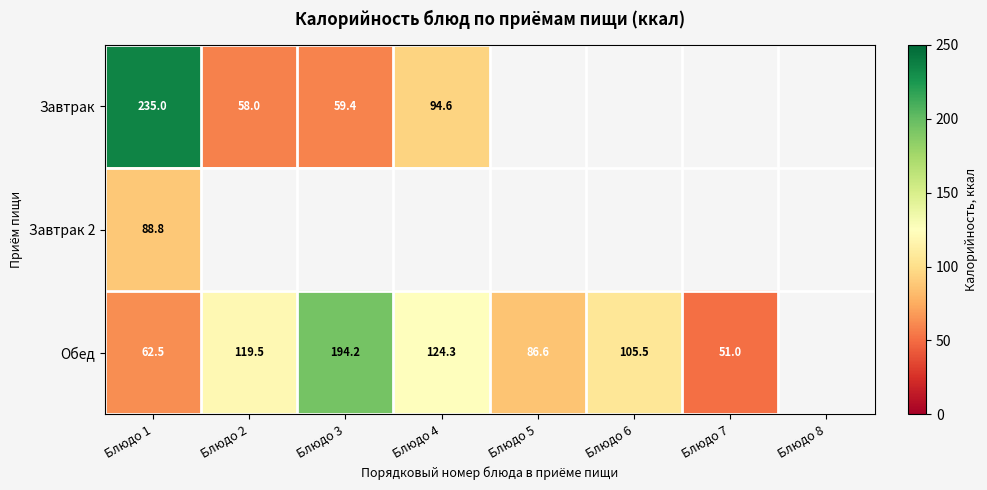

What is the difference between the Обед values at Блюдо 1 and Блюдо 5?

24.1